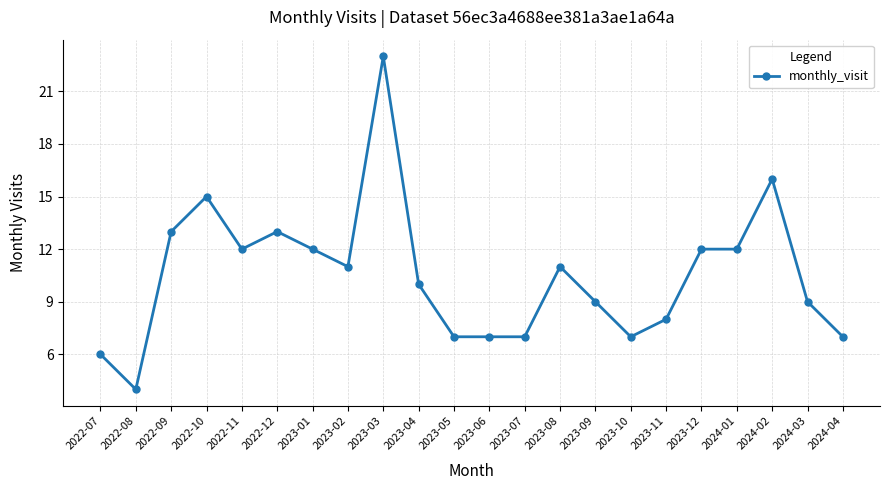

True or false: the data has more than 2 interior local peaks.

True